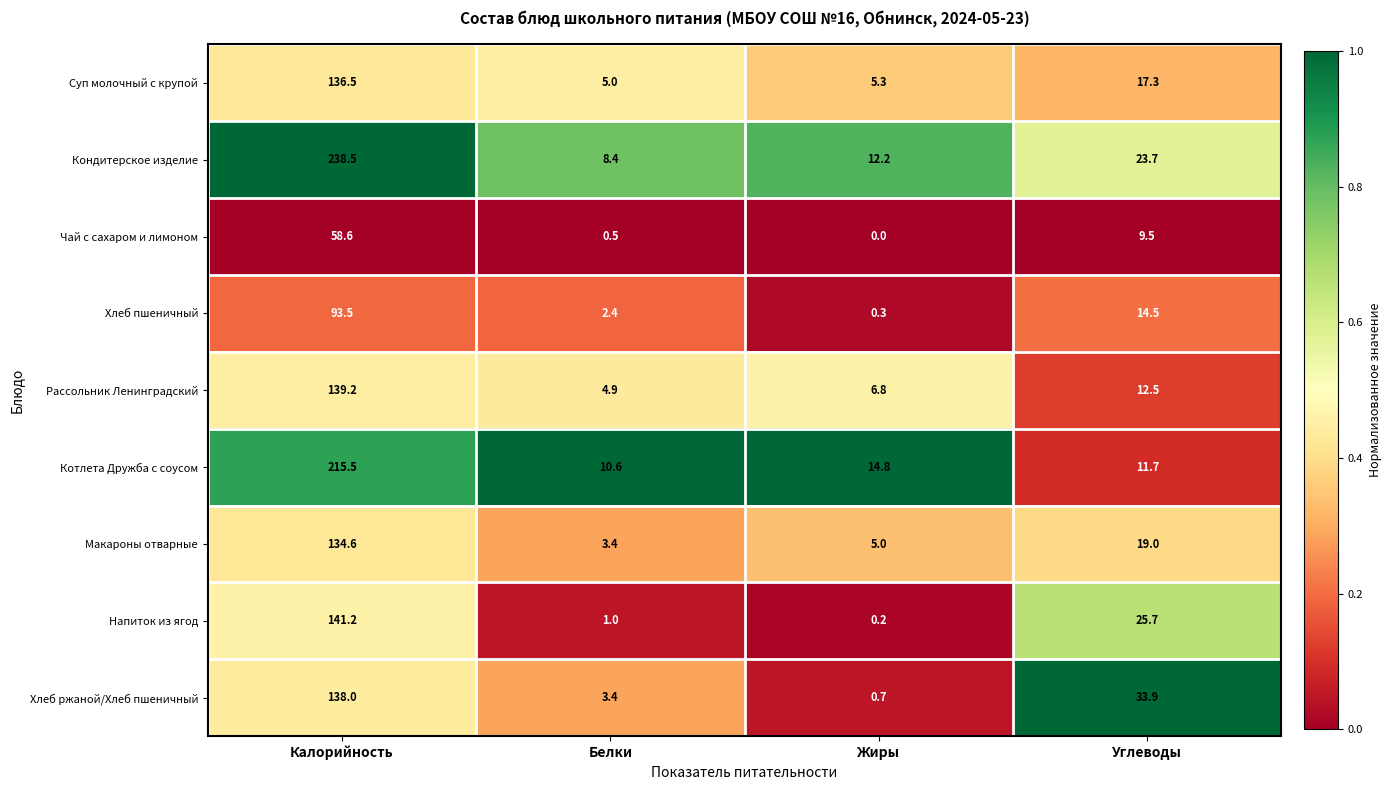

What is the maximum value shown in the chart?

238.5